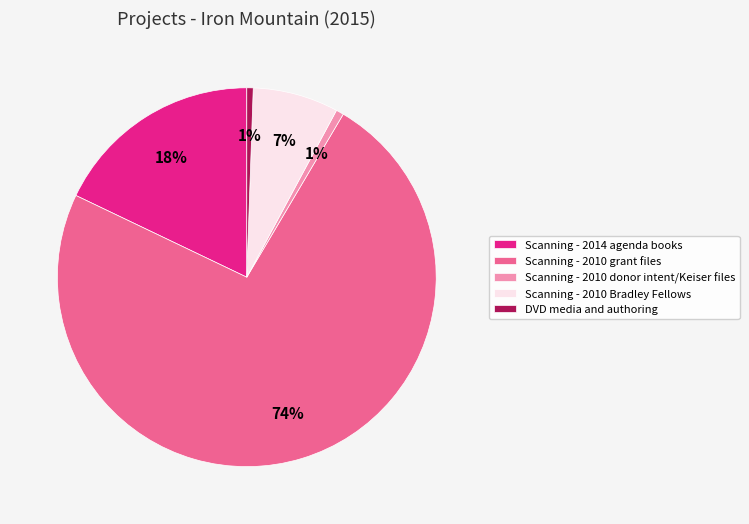

True or false: Scanning - 2010 grant files accounts for 87% of the total.

False